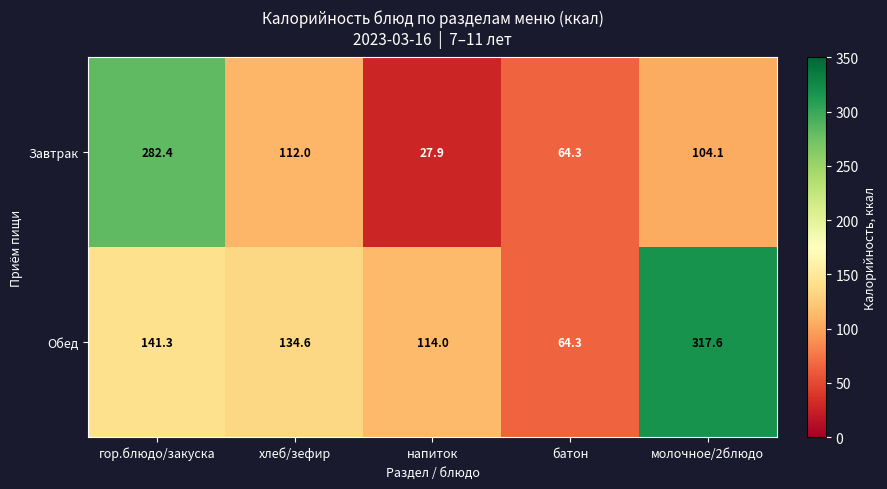

Read the Завтрак value at гор.блюдо/закуска.

282.4